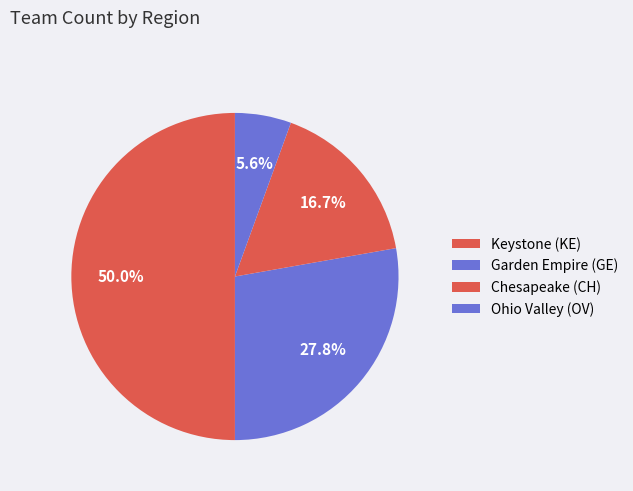

Count the number of slices in the pie.

4